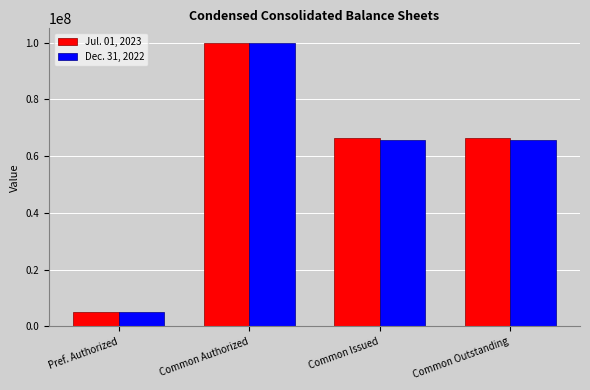

At Common Issued, list the series in order from largest to smallest.

Jul. 01, 2023, Dec. 31, 2022